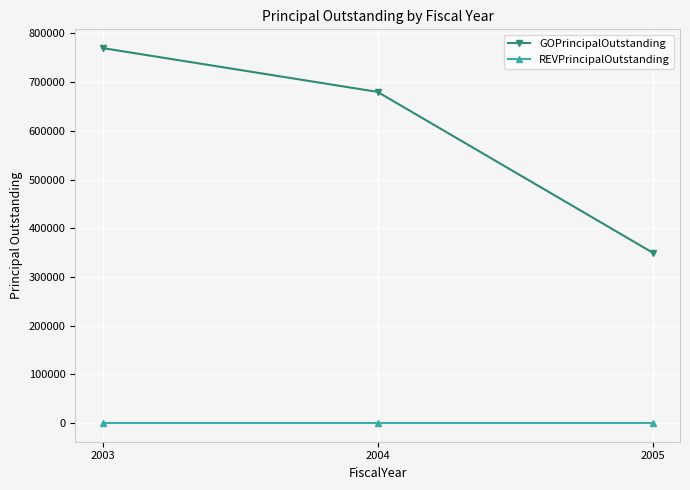

Rank the series by their average value, from highest to lowest.

GOPrincipalOutstanding, REVPrincipalOutstanding